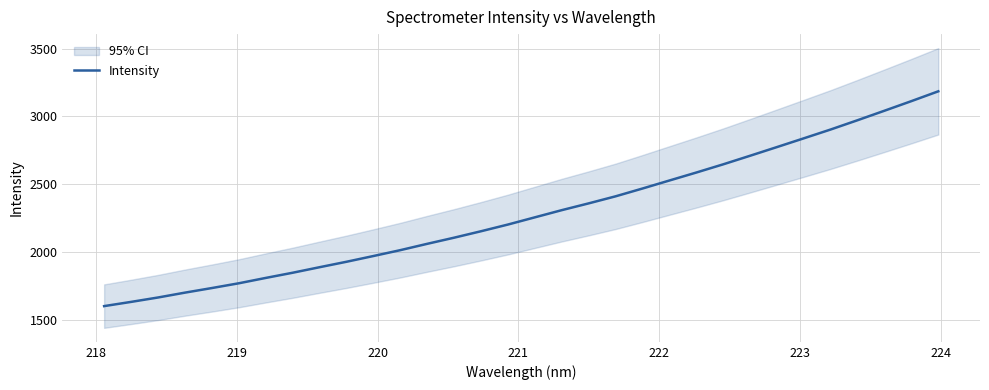

What is the greatest value displayed?

3184.7